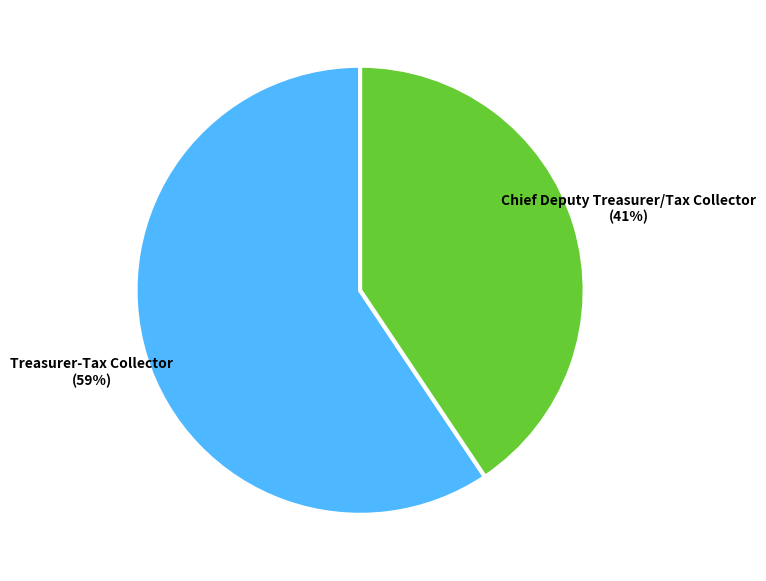

Does any single category account for the majority?

Yes